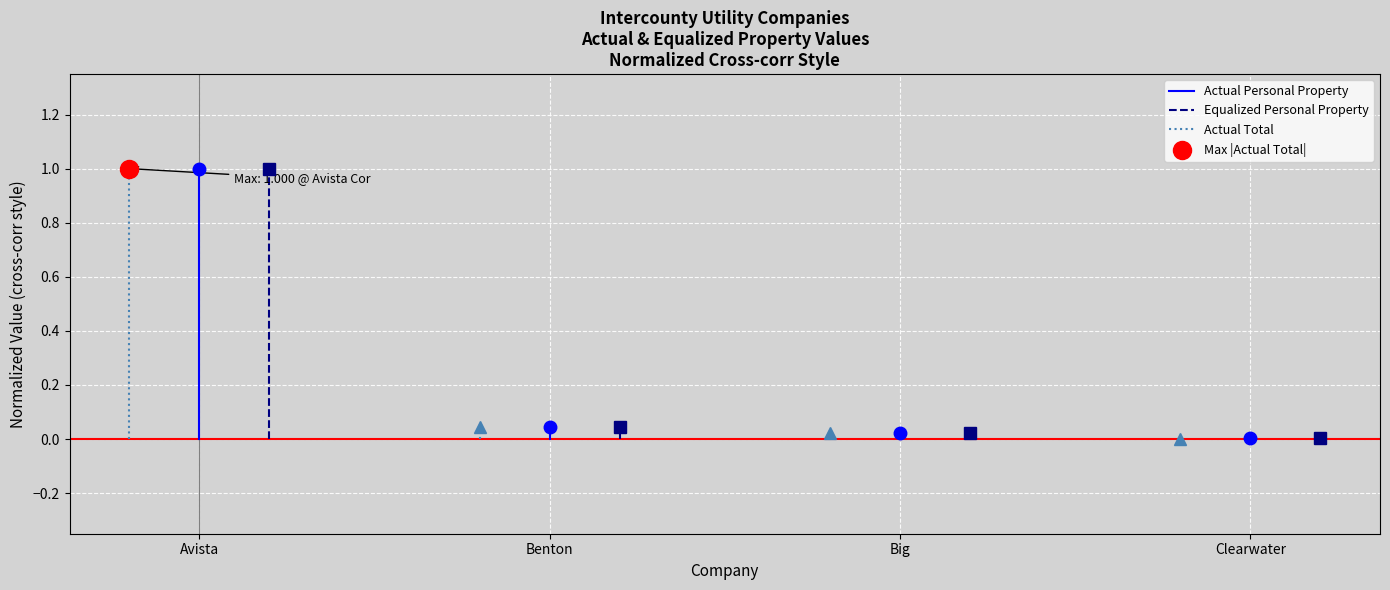

What are all the series names shown in the legend?

Actual Personal Property, Equalized Personal Property, Actual Total